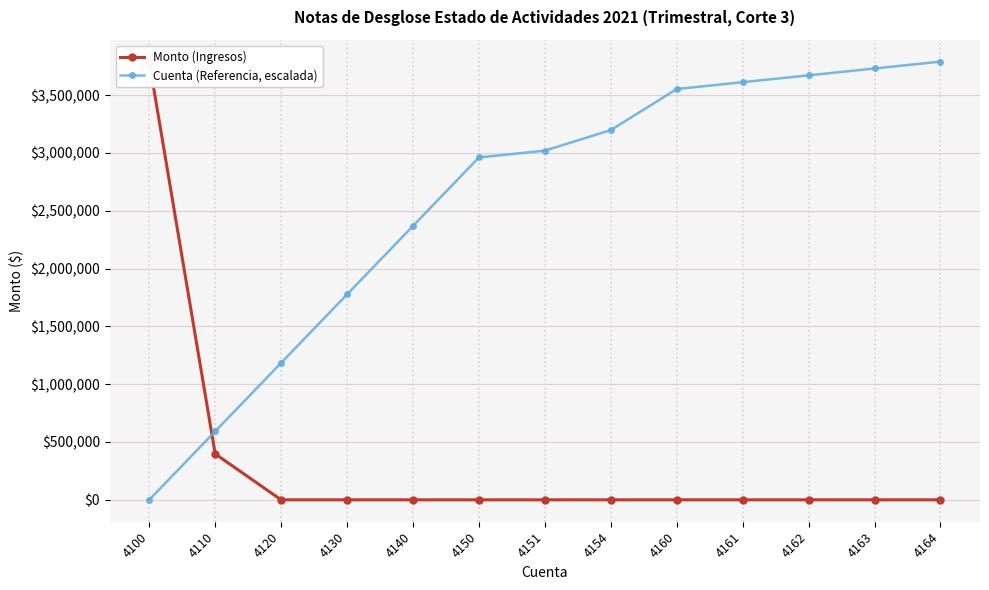

Which series changed the most between 4100 and 4164?

Monto (Ingresos)